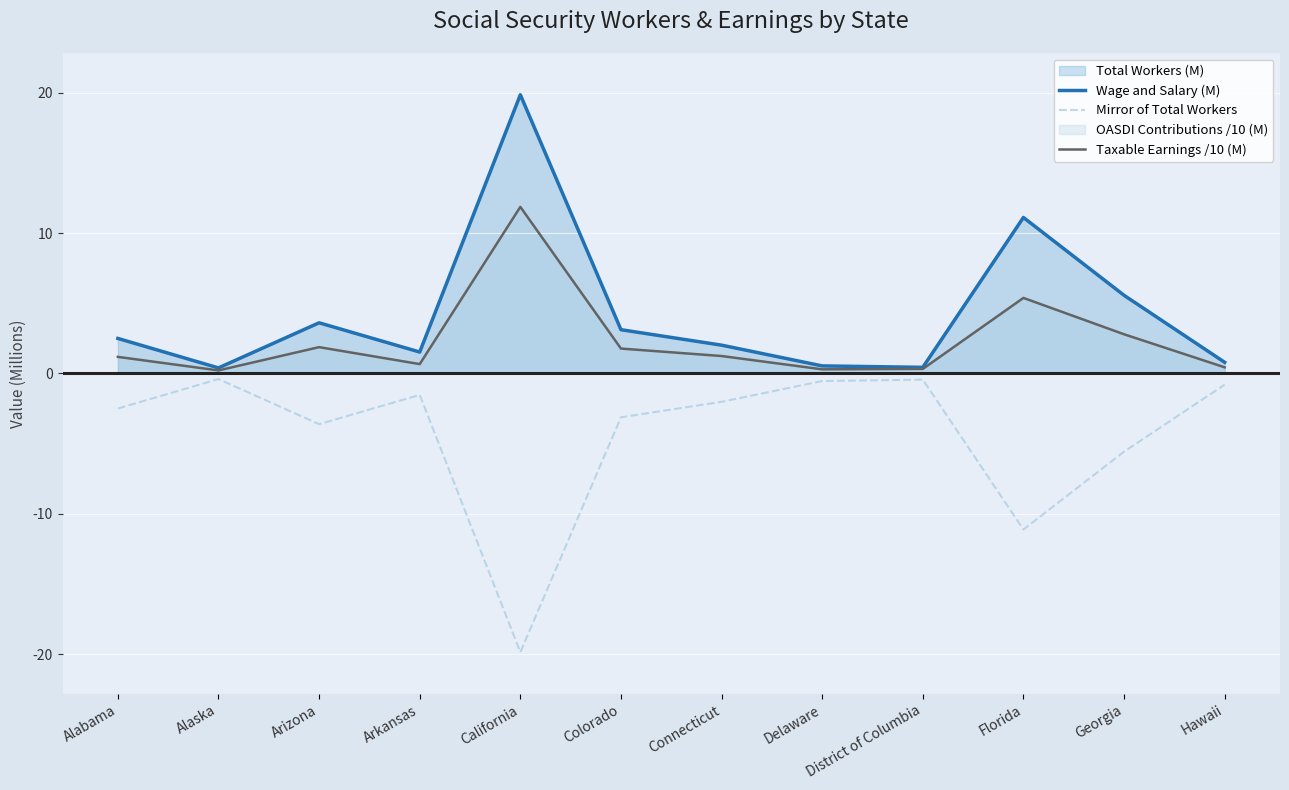

Between Alabama and Arizona, which series saw the biggest shift?

Wage and Salary (M)